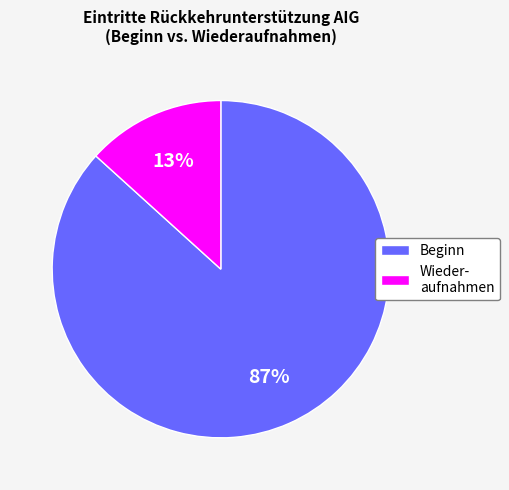

Combined, do Wieder- aufnahmen and Beginn account for over 50%?

Yes